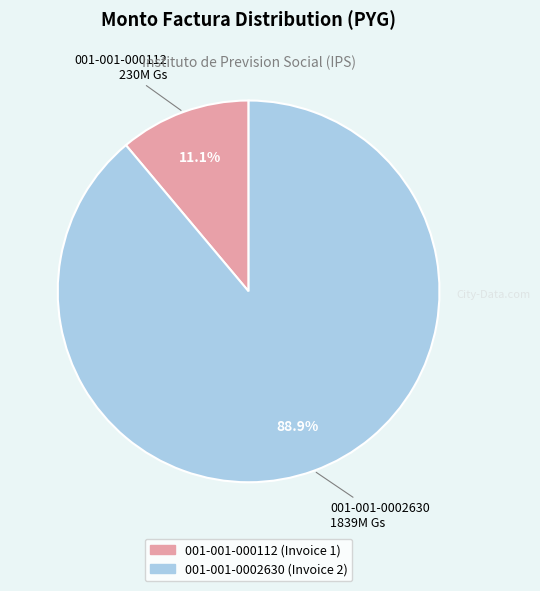

What is the majority slice?

001-001-0002630